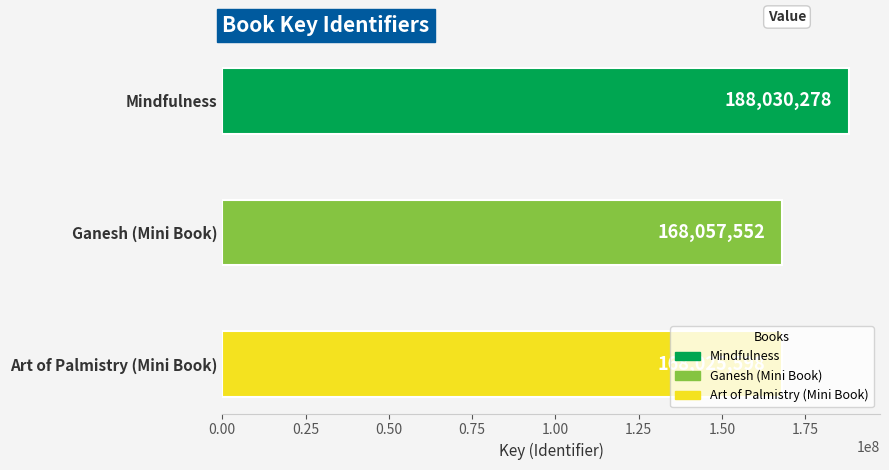

The value at Ganesh (Mini Book) is 168057552. True or false?

True